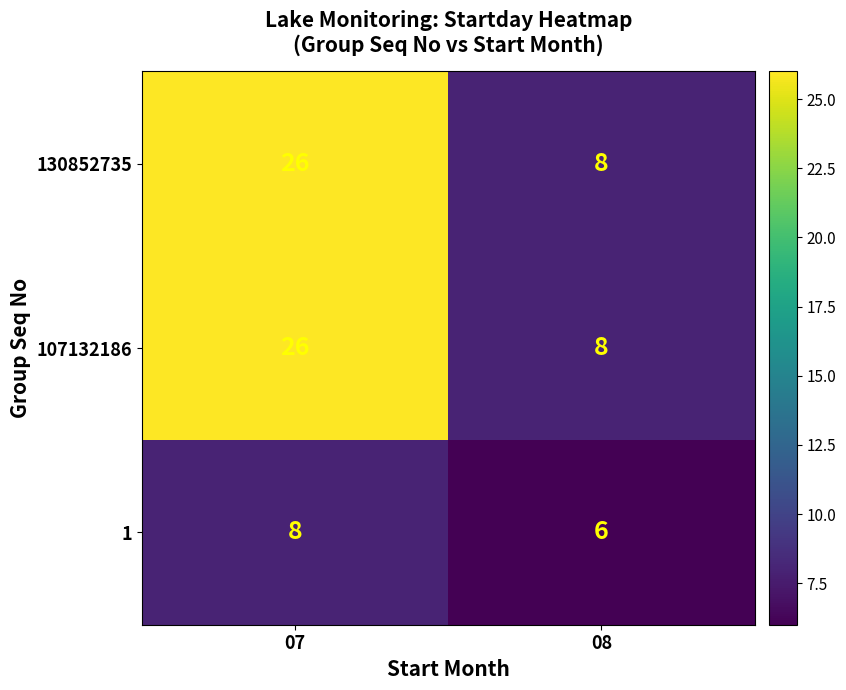

True or false: 130852735 has a value of 8 at 08.

True